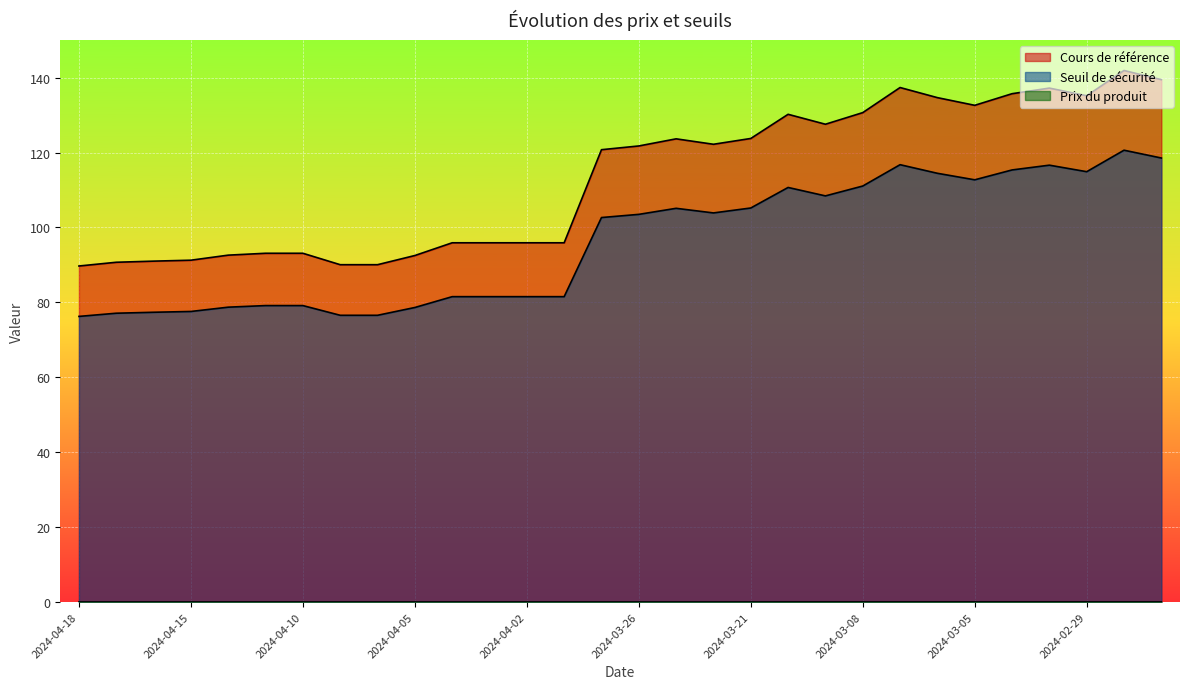

Rank the categories by Seuil de sécurité value from highest to lowest.

2024-02-28, 2024-02-27, 2024-03-07, 2024-03-01, 2024-03-04, 2024-02-29, 2024-03-06, 2024-03-05, 2024-03-08, 2024-03-12, 2024-03-11, 2024-03-21, 2024-03-25, 2024-03-22, 2024-03-26, 2024-03-27, 2024-04-04, 2024-04-03, 2024-04-02, 2024-03-28, 2024-04-11, 2024-04-10, 2024-04-12, 2024-04-05, 2024-04-15, 2024-04-16, 2024-04-17, 2024-04-09, 2024-04-08, 2024-04-18